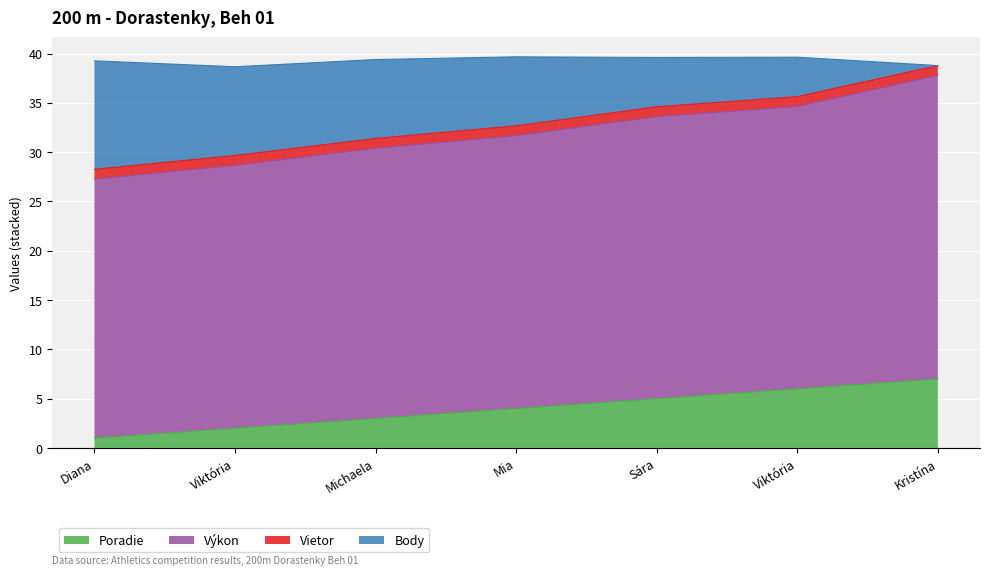

True or false: Výkon and Body intersect in this chart.

False